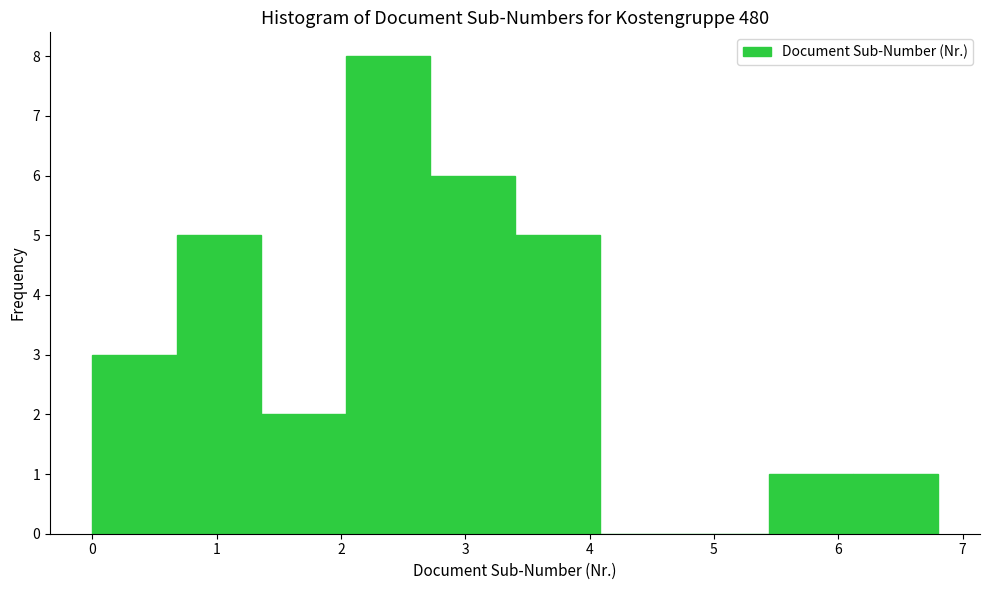

Reading left to right, transcribe this chart: for each bar, give the range it covers on the x-axis and its height. Neither the bar edges nor the heights are printed on the chart, so give them approximately, as read against the axes.

0.00 to 0.68: 3
0.68 to 1.36: 5
1.36 to 2.04: 2
2.04 to 2.72: 8
2.72 to 3.40: 6
3.40 to 4.08: 5
4.08 to 4.76: 0
4.76 to 5.44: 0
5.44 to 6.12: 1
6.12 to 6.80: 1